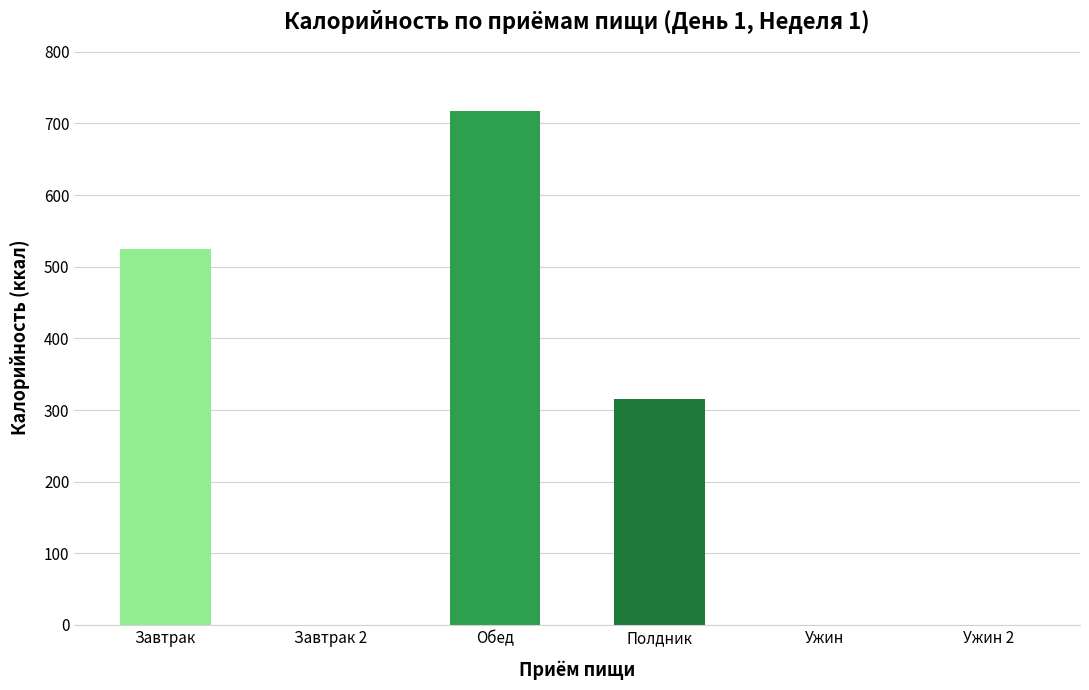

The chart shows a value of 383.7 at Обед. True or false?

False